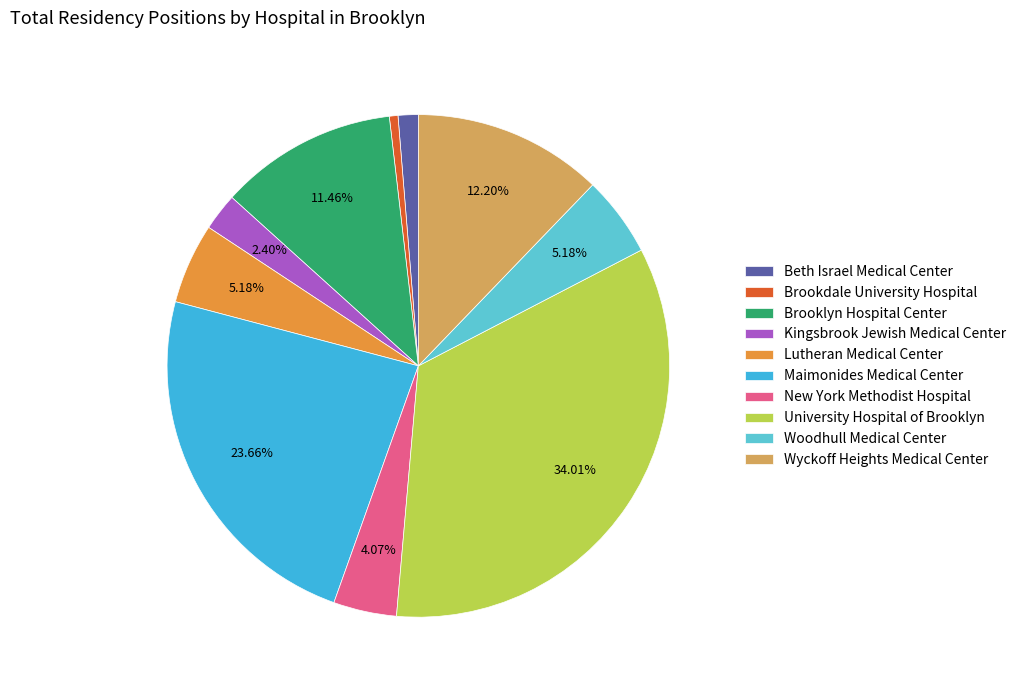

What is the smallest slice in the pie chart?

Brookdale University Hospital